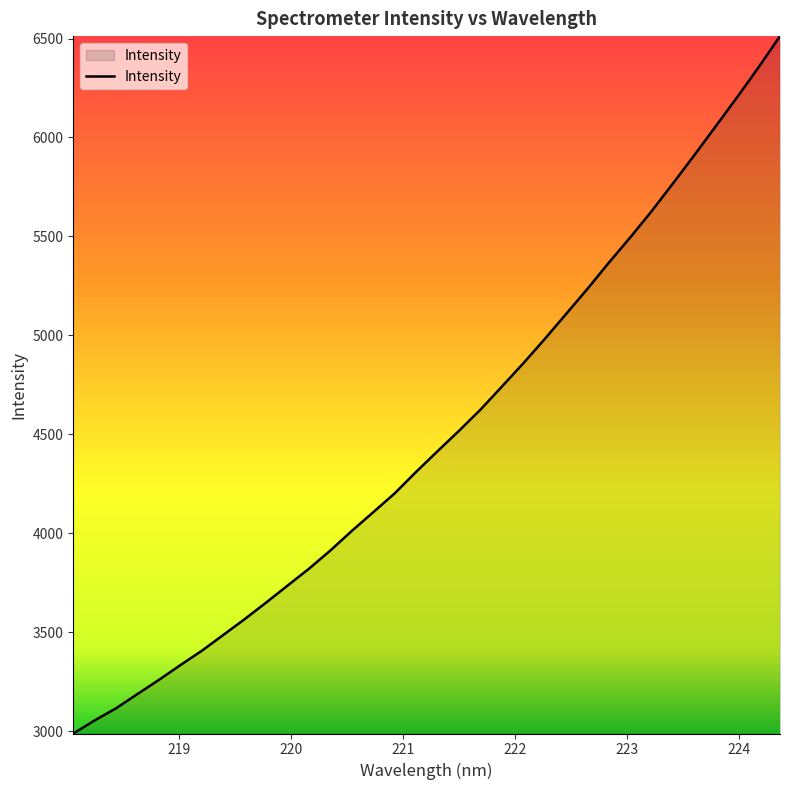

What is the minimum value shown in the chart?

2987.4